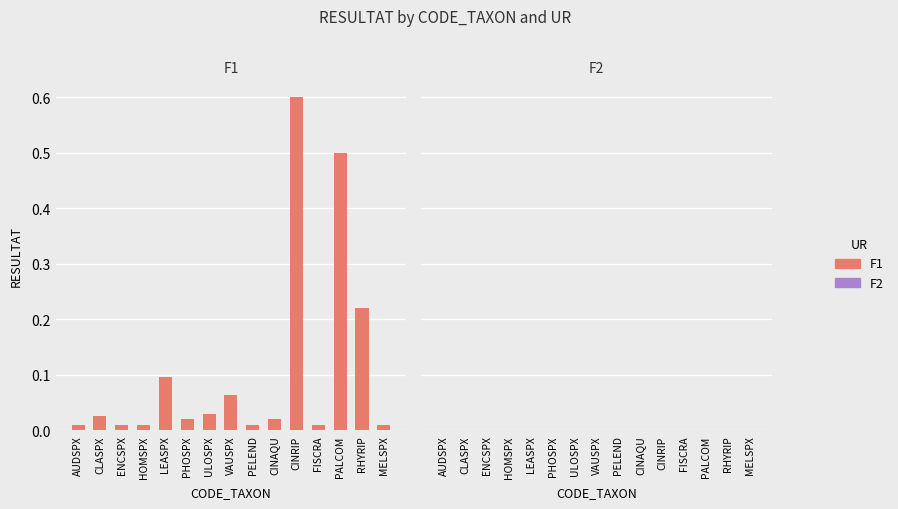

Which category has the highest value across all series?

CINRIP